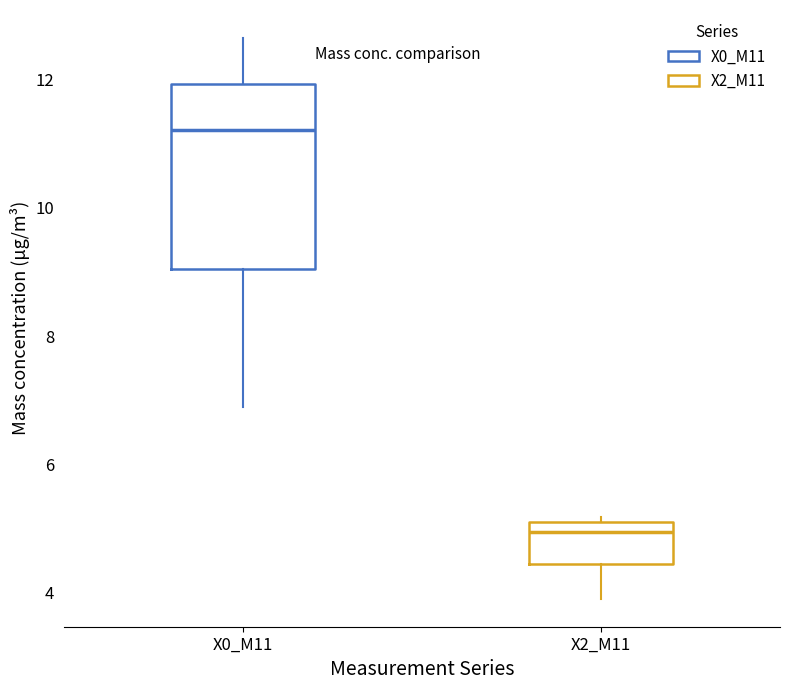

Where does the median line of the box for X2_M11 sit on the y-axis? The values are not printed on the chart, so give them approximately, as read against the axis.

5.0